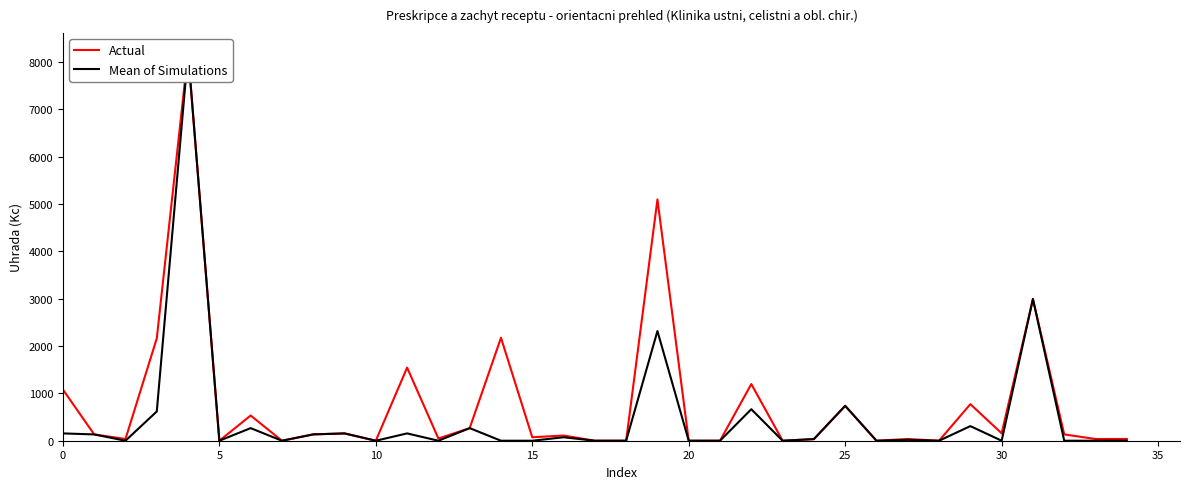

List the series in order of their overall mean, highest first.

Actual, Mean of Simulations